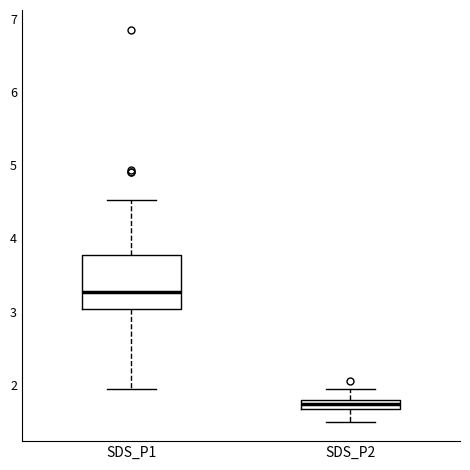

Where does the upper whisker of the box for SDS_P2 end on the y-axis? The values are not printed on the chart, so give them approximately, as read against the axis.

2.0